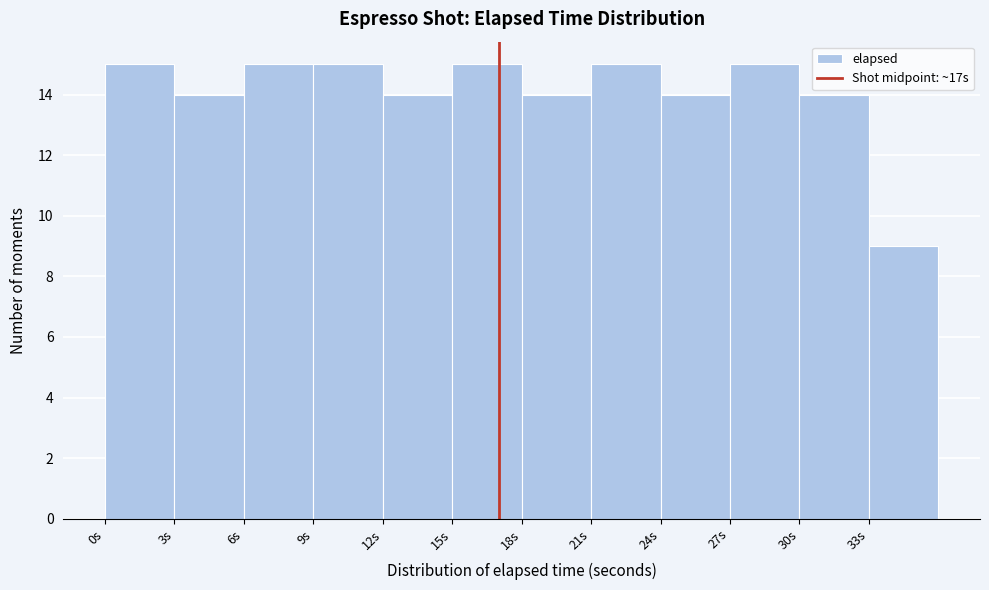

Reading left to right, transcribe this chart: for each bar, give the range it covers on the x-axis and its height. The values are not printed on the chart, so give them approximately, as read against the axis.

0 to 3: 15
3 to 6: 14
6 to 9: 15
9 to 12: 15
12 to 15: 14
15 to 18: 15
18 to 21: 14
21 to 24: 15
24 to 27: 14
27 to 30: 15
30 to 33: 14
33 to 36: 9